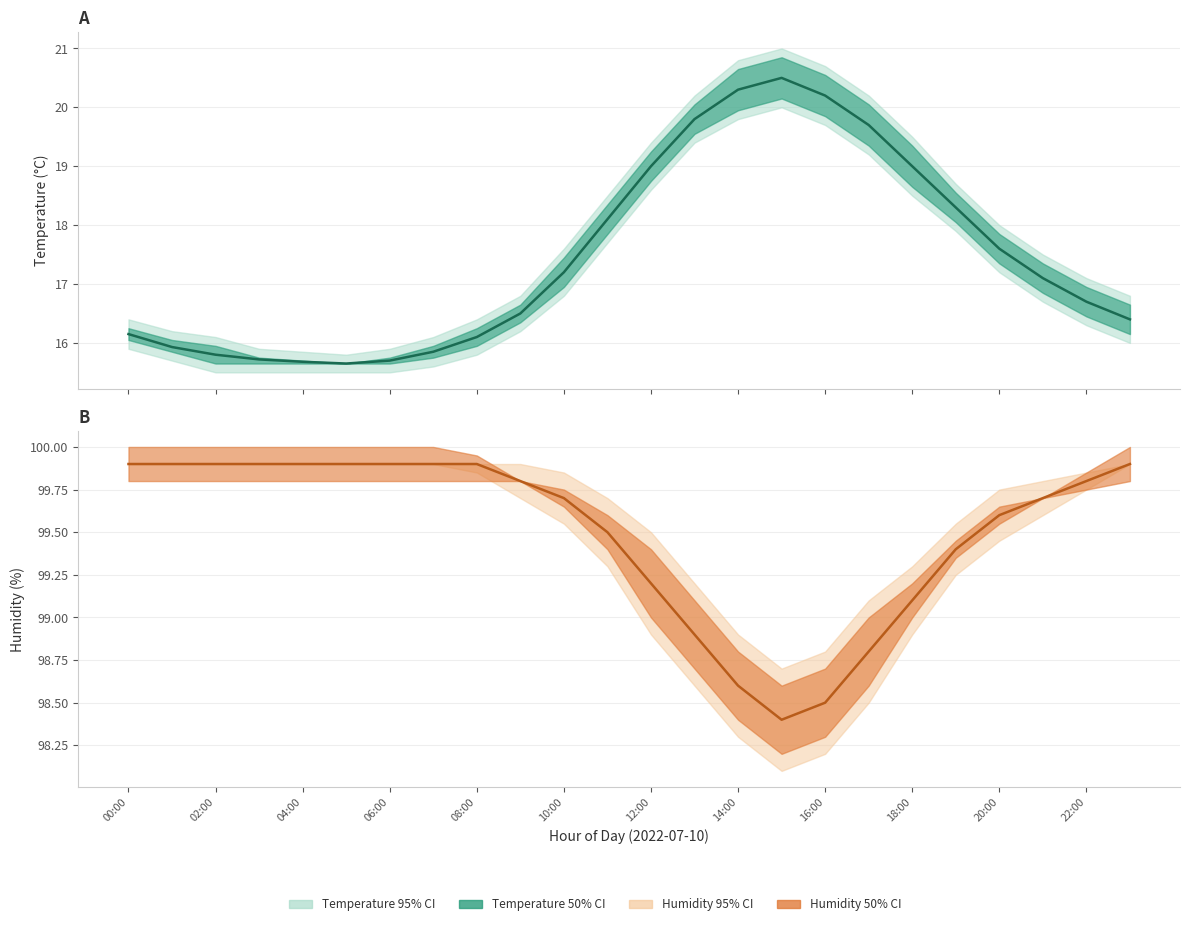

At which category is the sum across all series the highest?

15